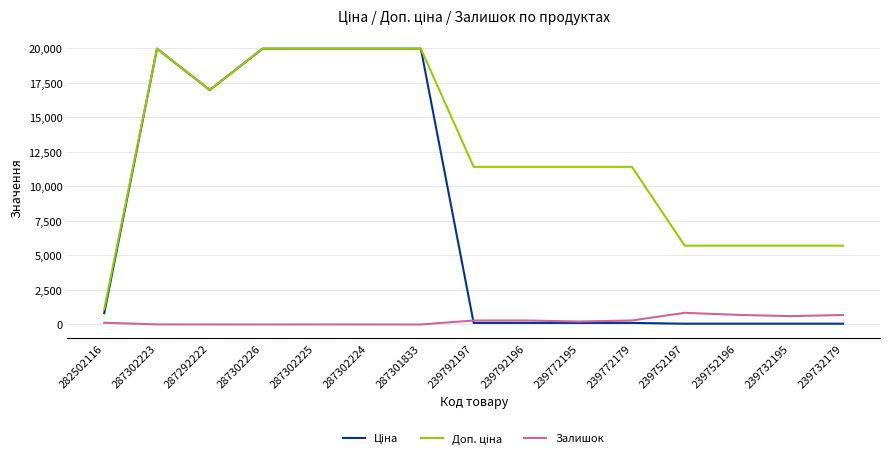

Count the number of categories in the chart.

15